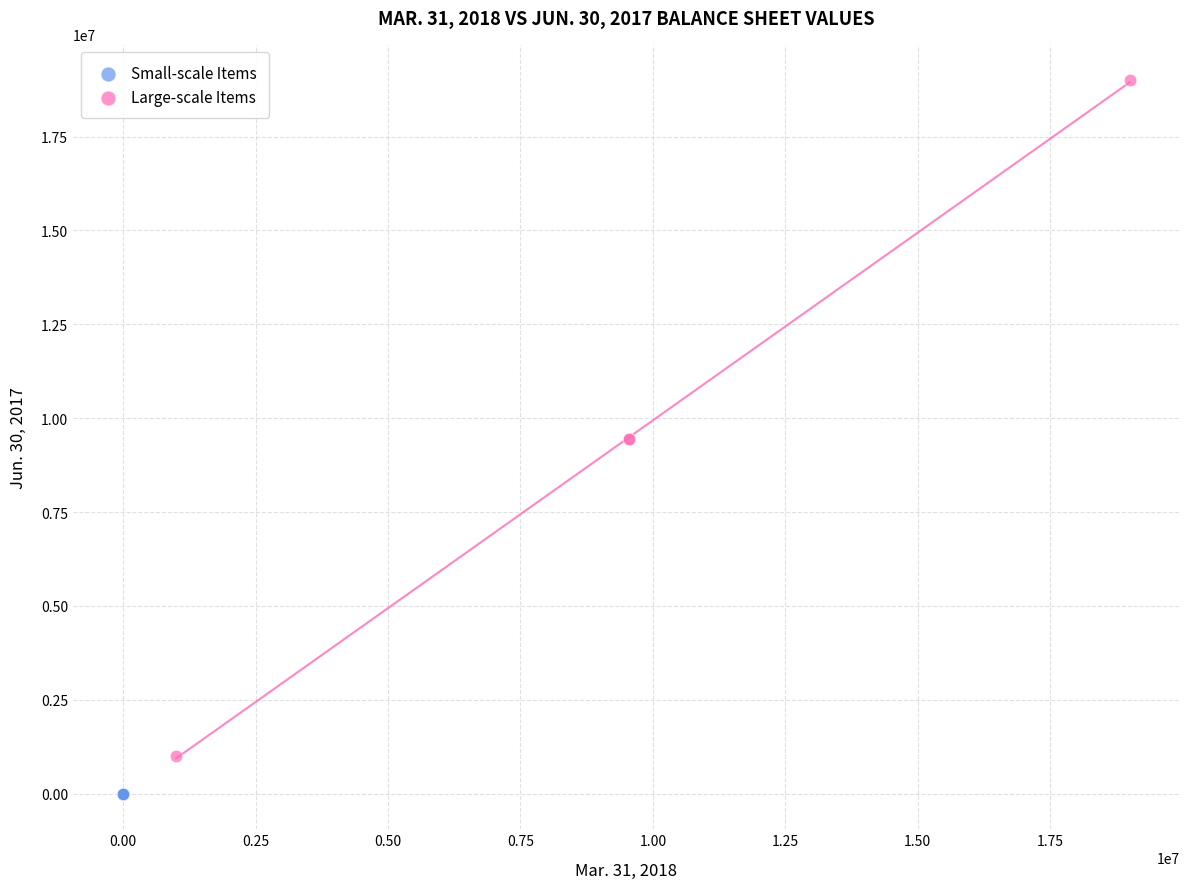

Which series reaches the maximum Y coordinate?

Large-scale Items